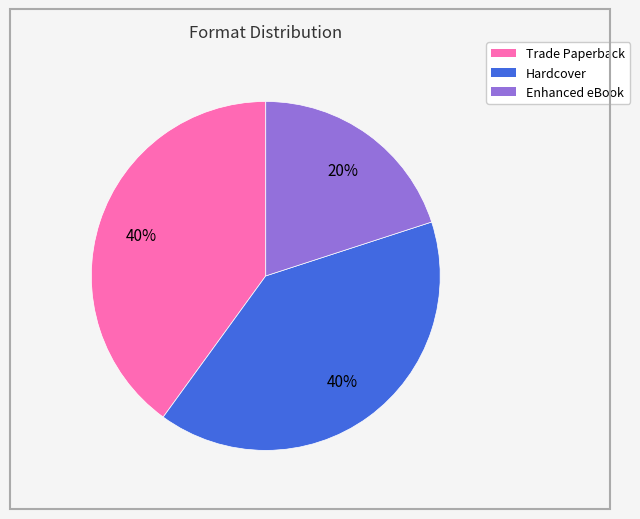

How many slices are in this pie chart?

3